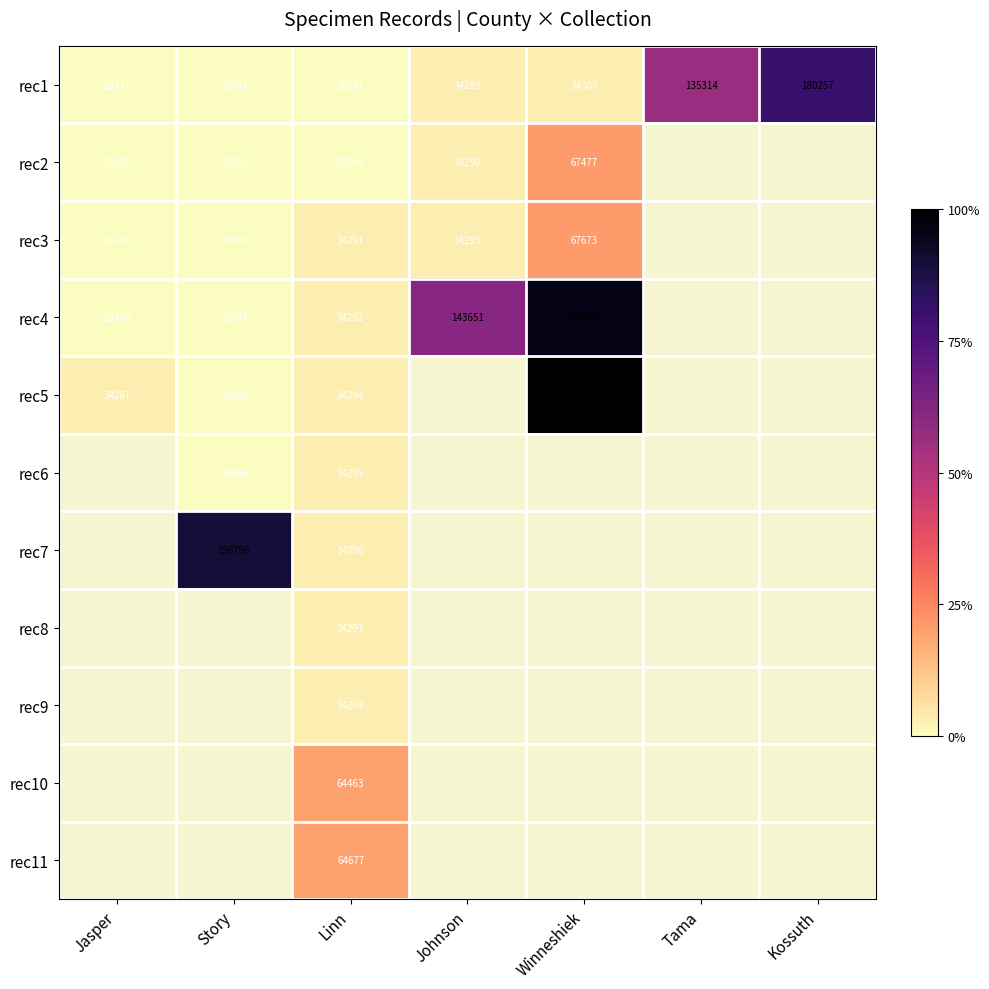

At Linn, list the series in order from smallest to largest.

rec1, rec2, rec3, rec4, rec5, rec6, rec7, rec8, rec9, rec10, rec11